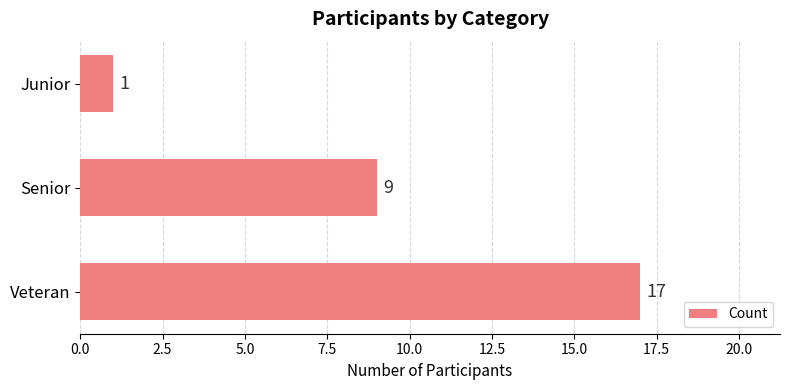

Are the bars horizontal?

Yes